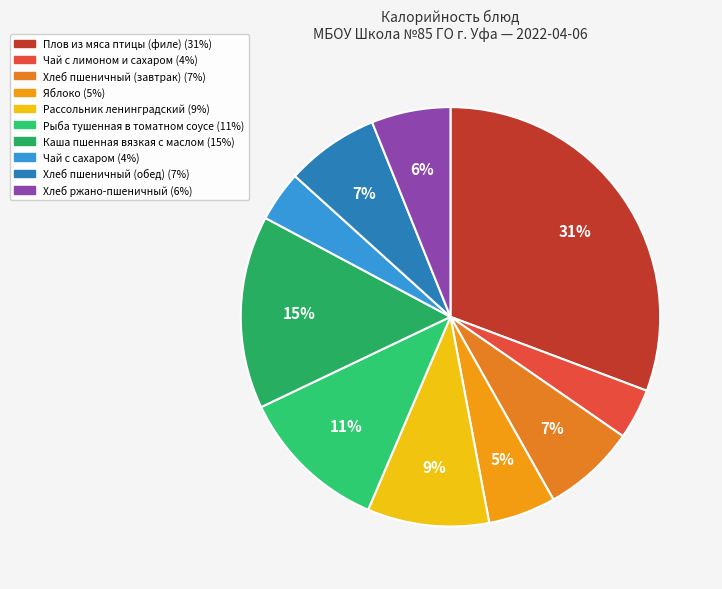

Which category has the biggest portion of the pie?

Плов из мяса птицы (филе)